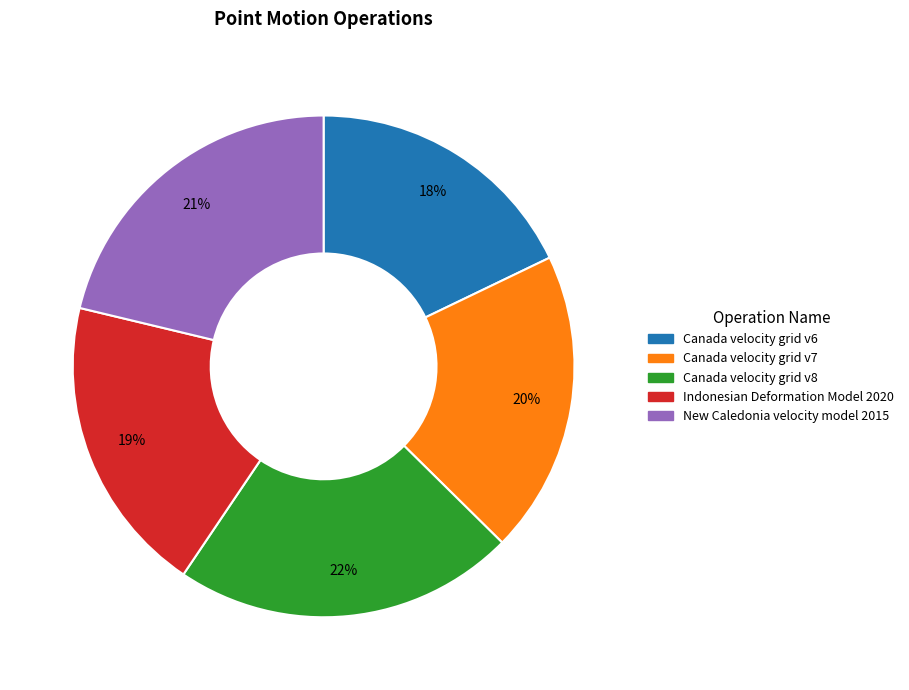

Which has a higher value, Canada velocity grid v7 or Canada velocity grid v8?

Canada velocity grid v8